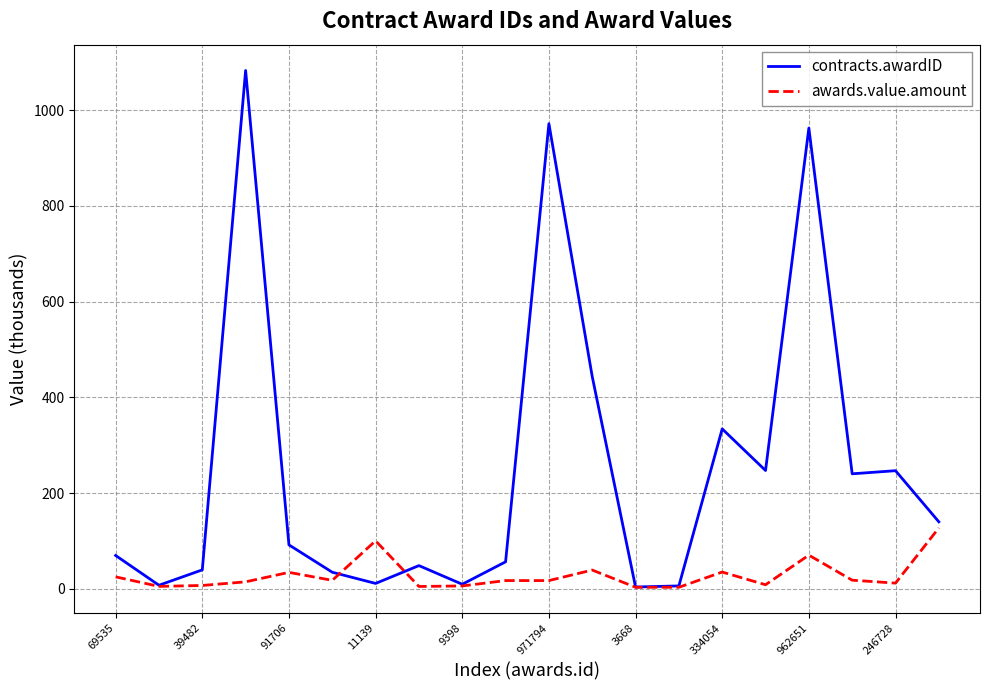

Which series has the largest total across all categories?

contracts.awardID